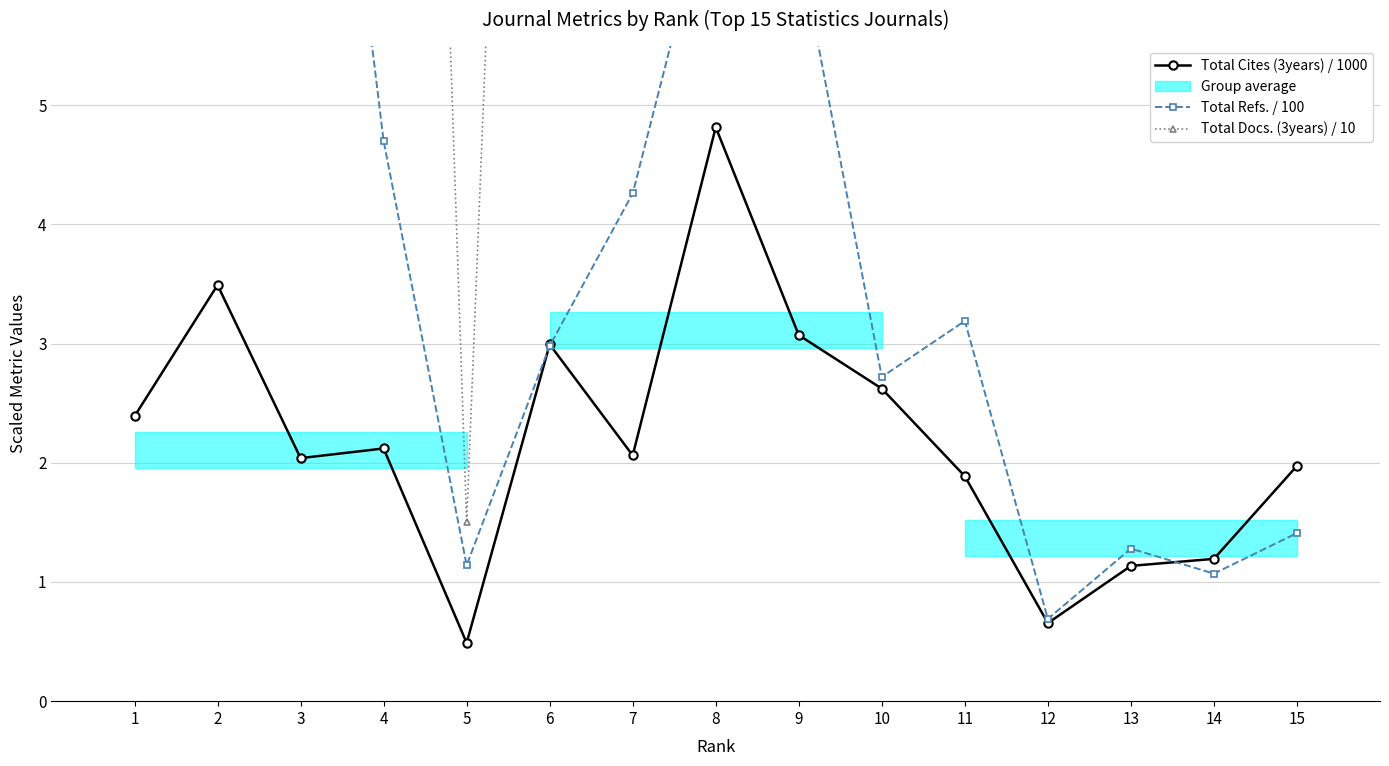

The Total Docs. (3years) / 10 series shows 30.6 at 6. True or false?

False